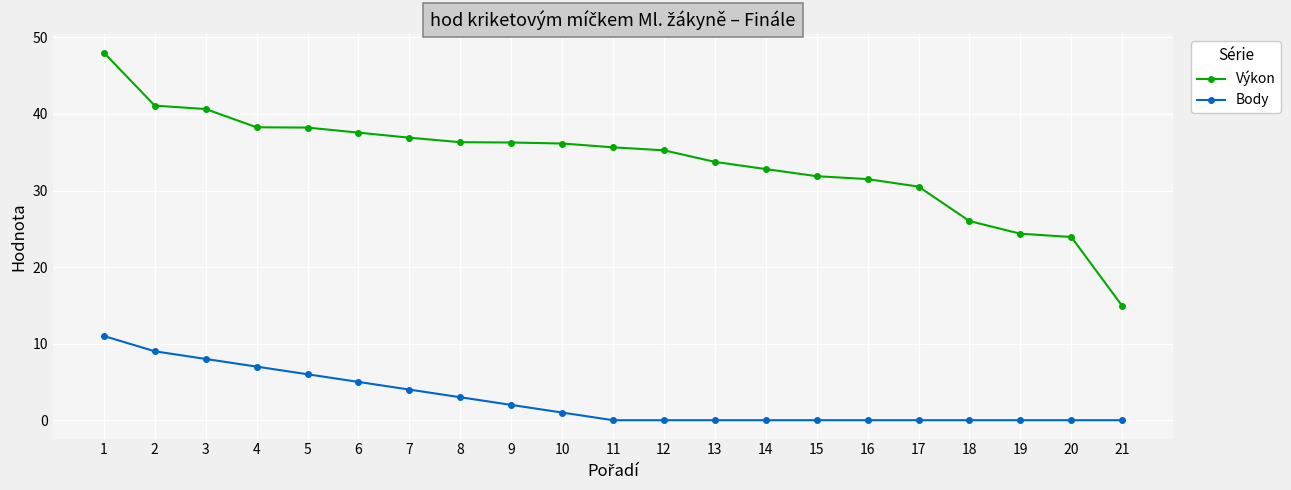

Is the value of Výkon at 16 greater than the value of Body at 4?

Yes